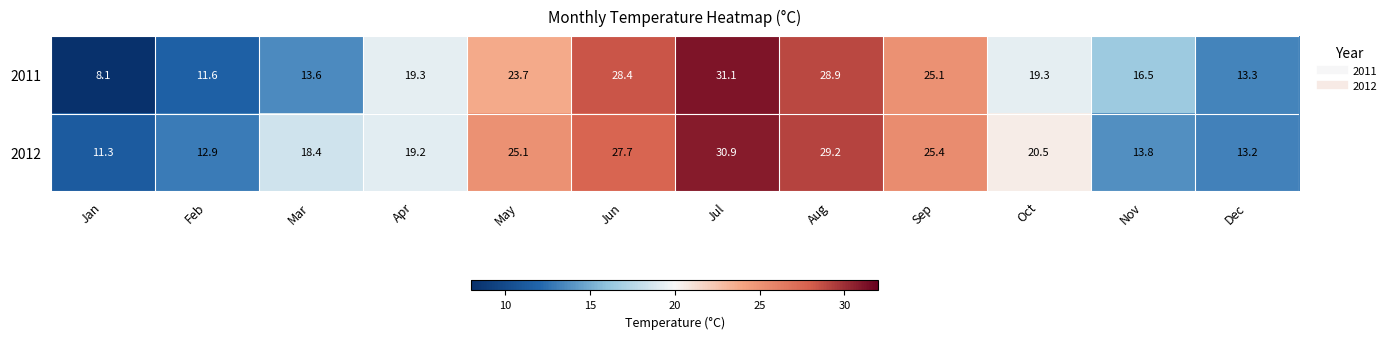

Rank the series at May from highest to lowest value.

2012, 2011